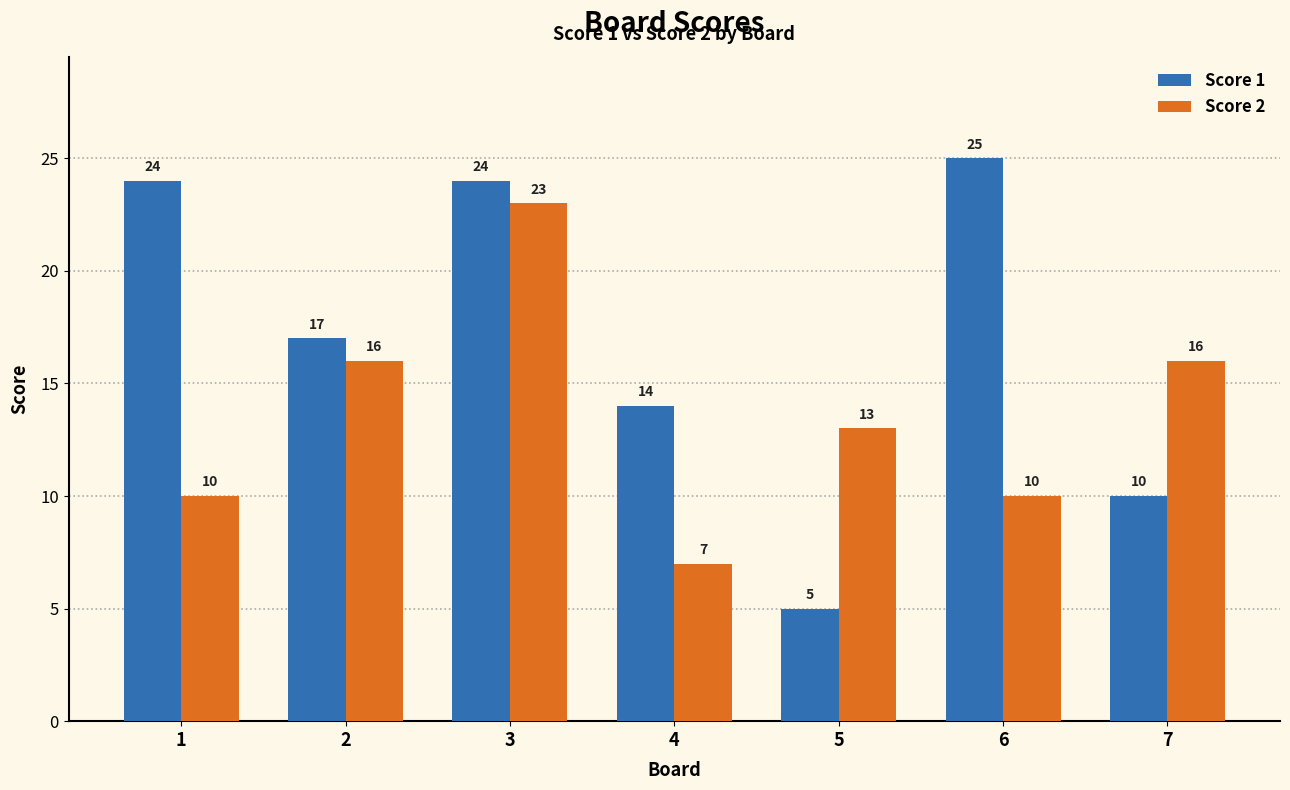

Is the value of Score 1 at 7 greater than the value of Score 2 at 3?

No